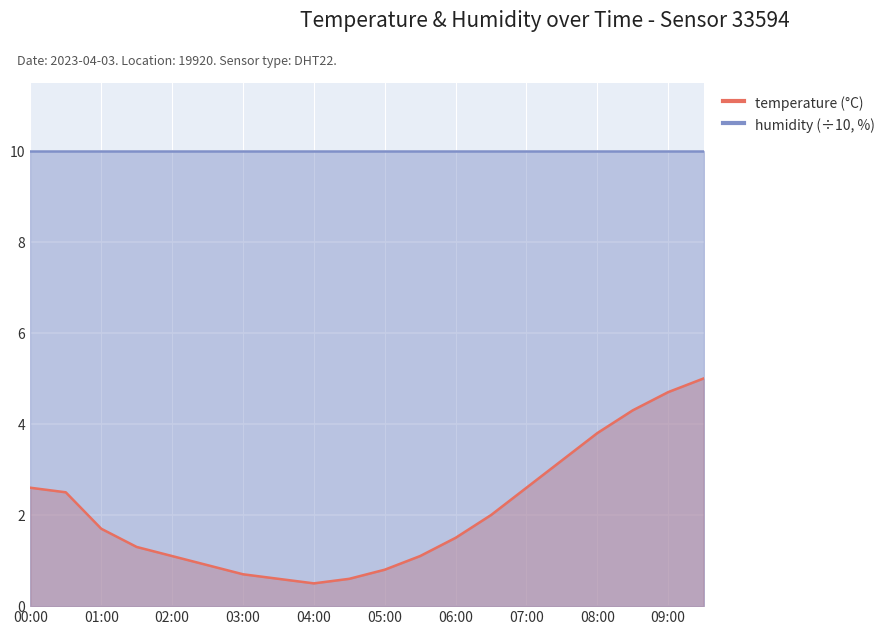

Which label corresponds to the largest value in the chart?

09:30